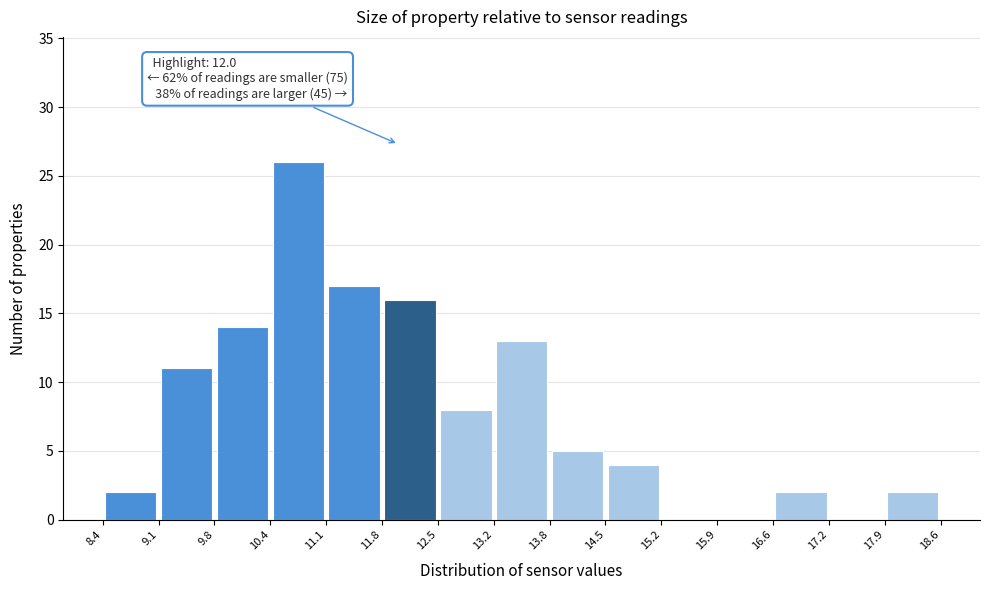

Over which range of the x-axis is the bar tallest?

10.4 to 11.1